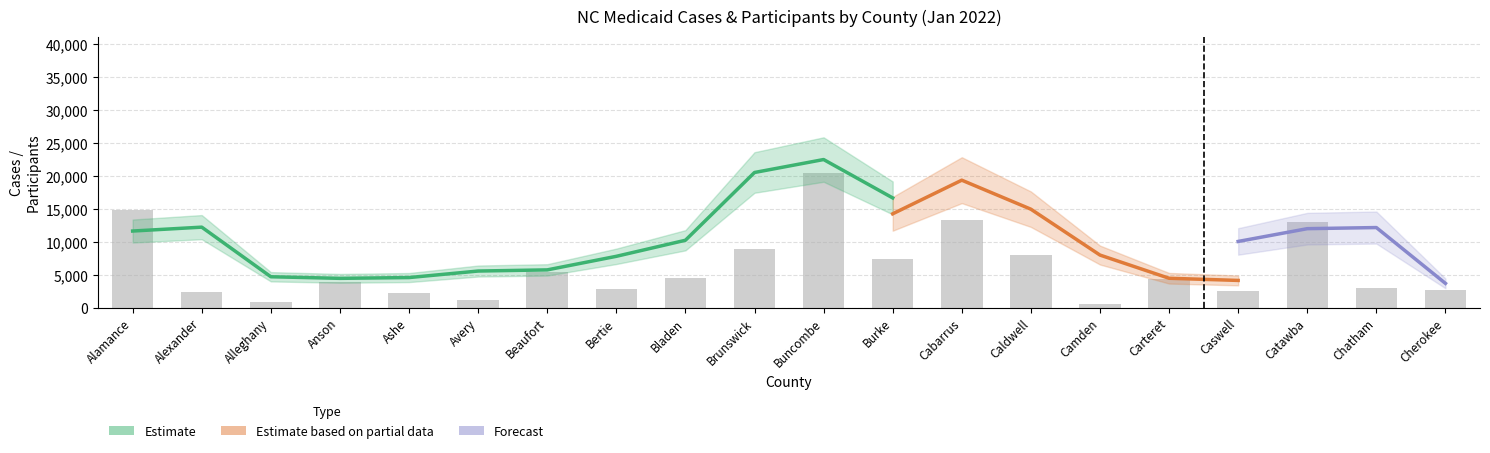

Which has a higher value, Avery or Camden?

Avery